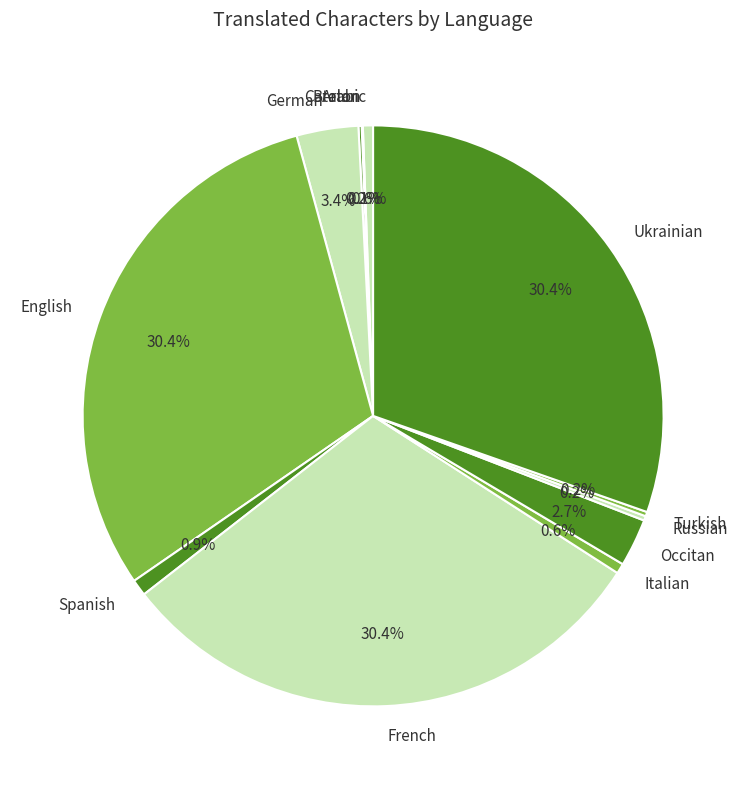

Between Spanish and French, which is larger?

French